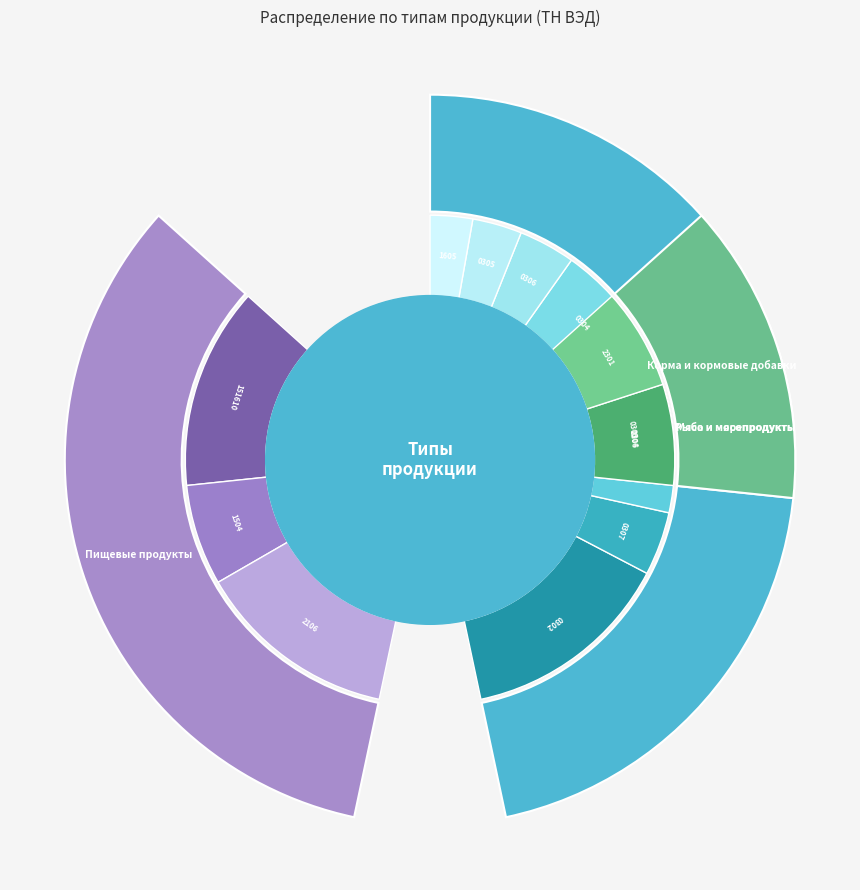

The Пищевые продукты slice represents 26% of the pie. True or false?

False